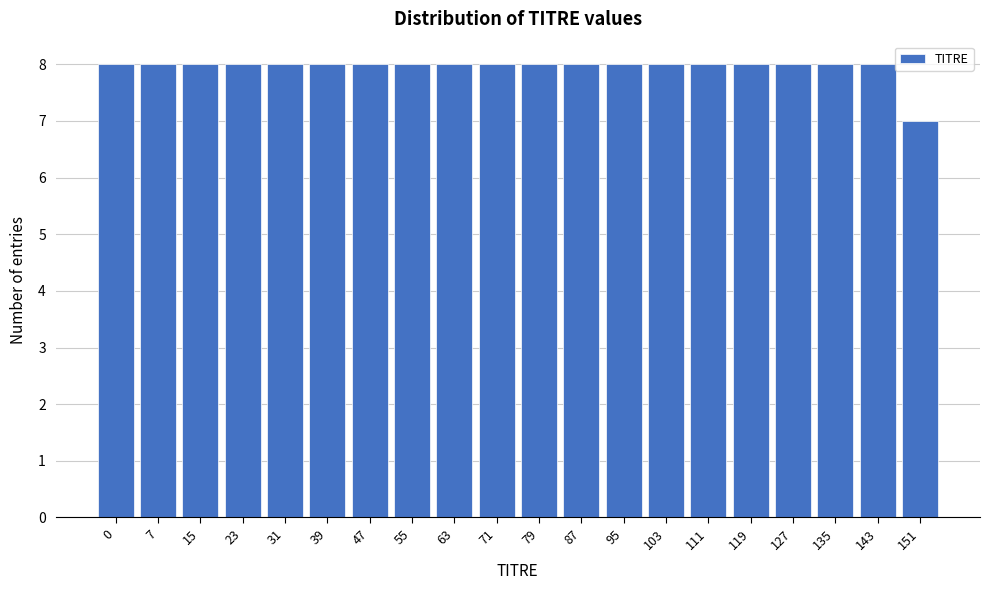

Reading left to right, list all the values displayed in this chart.

0=8	7=8	15=8	23=8	31=8	39=8	47=8	55=8	63=8	71=8	79=8	87=8	95=8	103=8	111=8	119=8	127=8	135=8	143=8	151=7